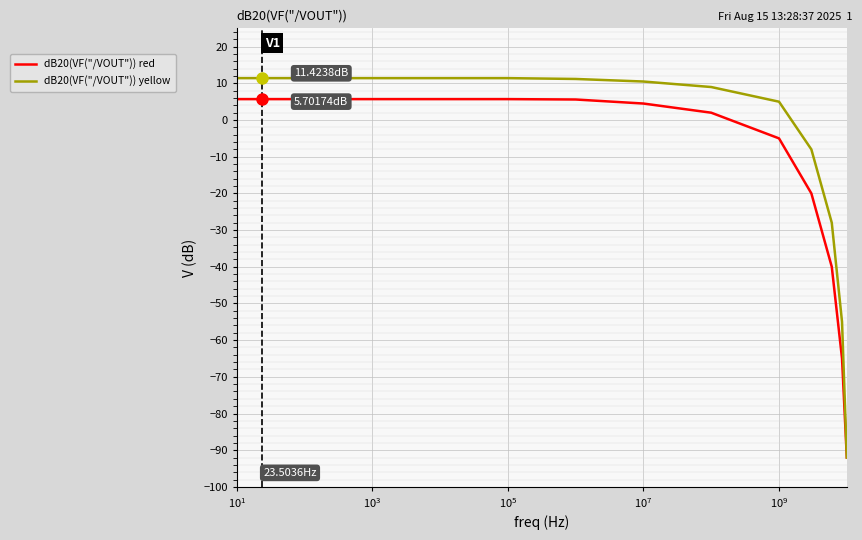

Which series has the largest total across all categories?

dB20(VF("/VOUT")) yellow